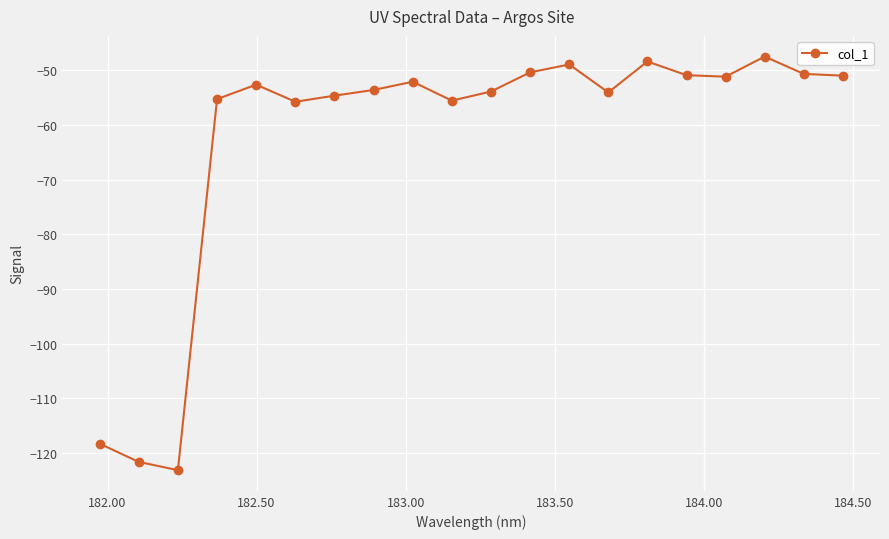

True or false: there are more than 2 points higher than both neighbors.

True